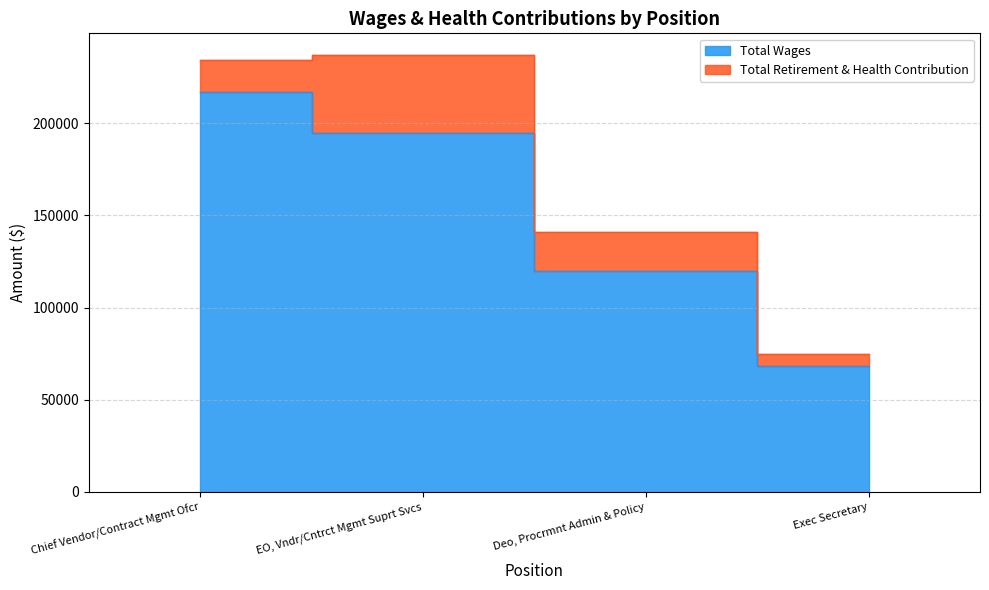

What is the label of the 1st point from the left?

Chief Vendor/Contract Mgmt Ofcr